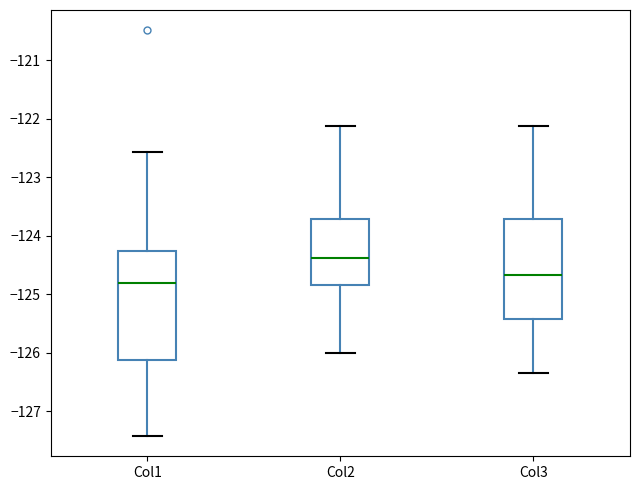

Which box's median line is the lowest?

Col1